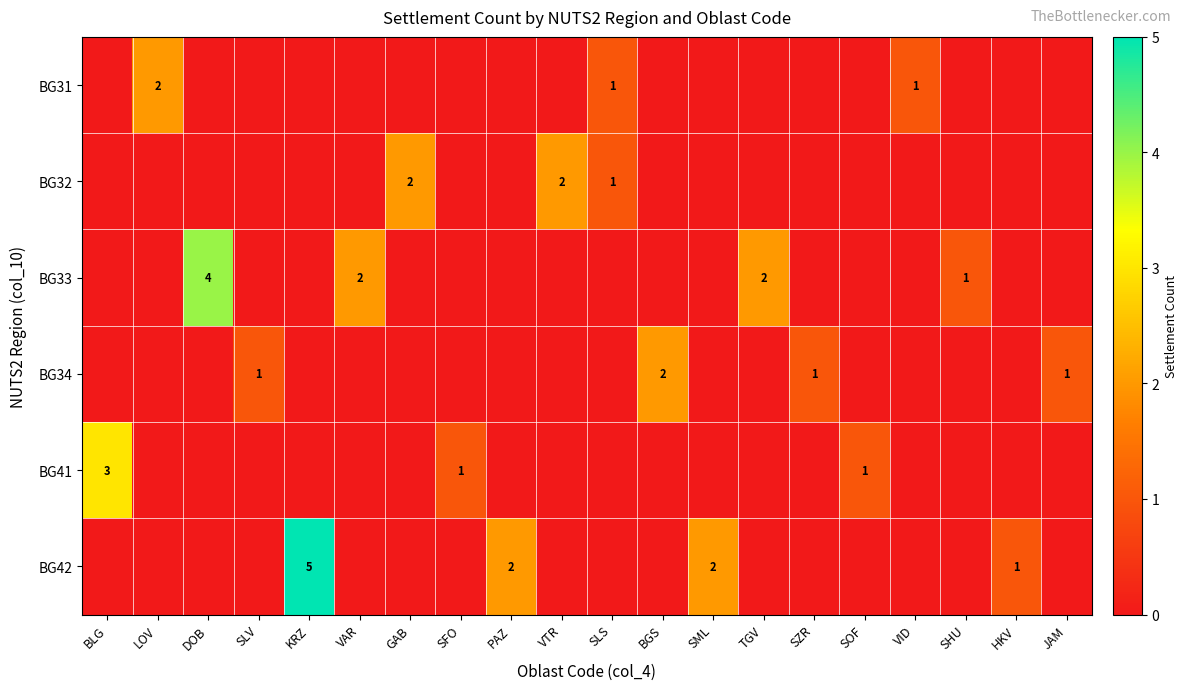

What is the total value across all series at VID?

1